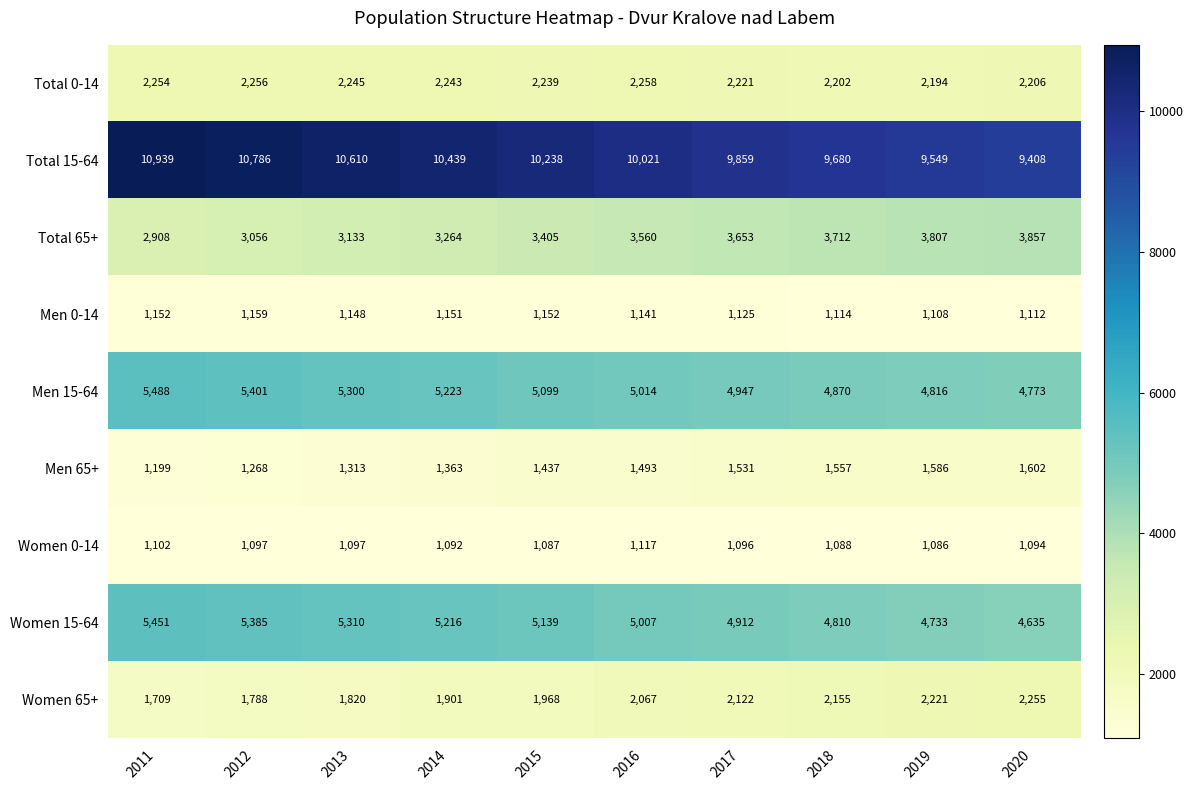

At how many categories does at least one series exceed 7879?

10